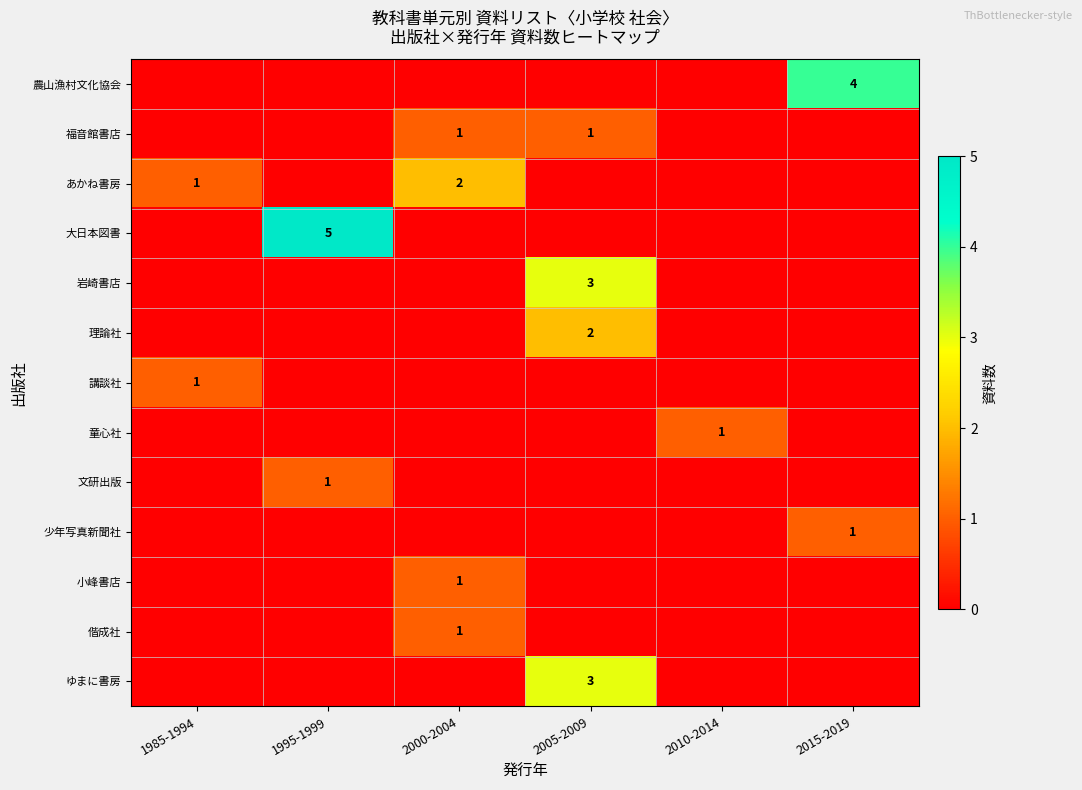

Which series has the largest total across all categories?

大日本図書